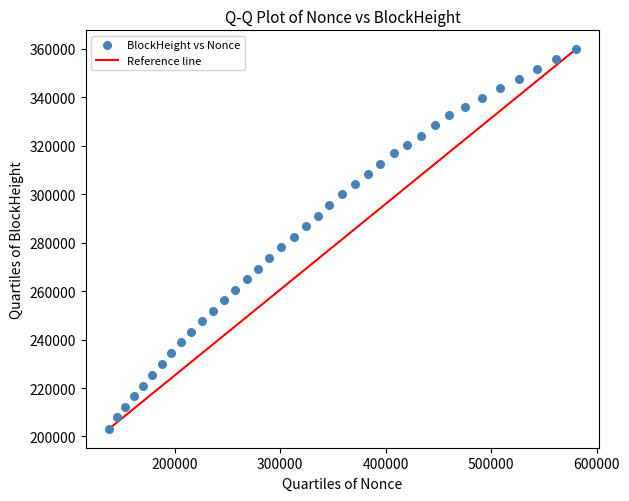

What is the range of X values (max minus min)?

442238